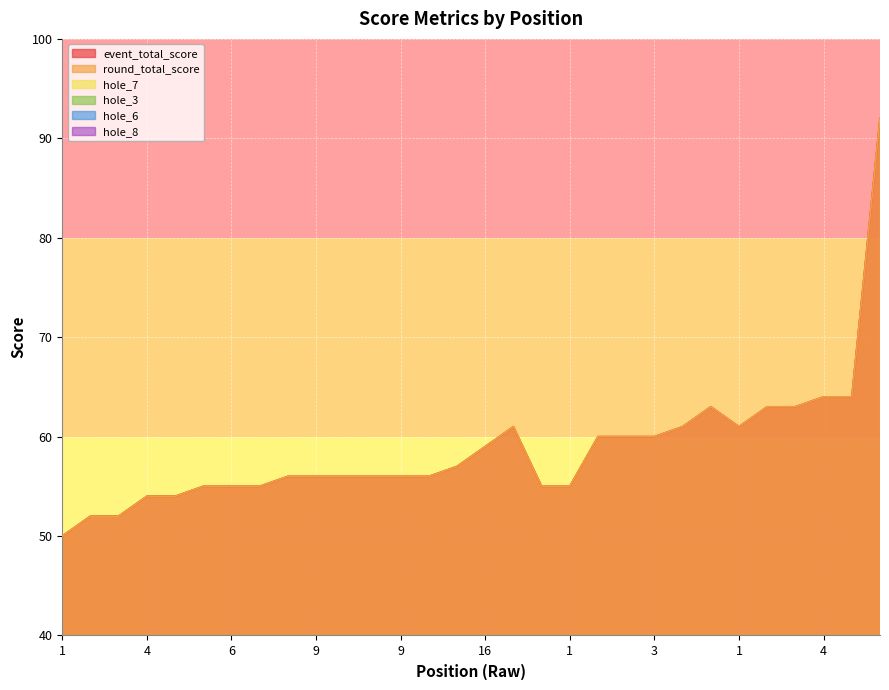

True or false: hole_3 has a value of 2 at 6.

False